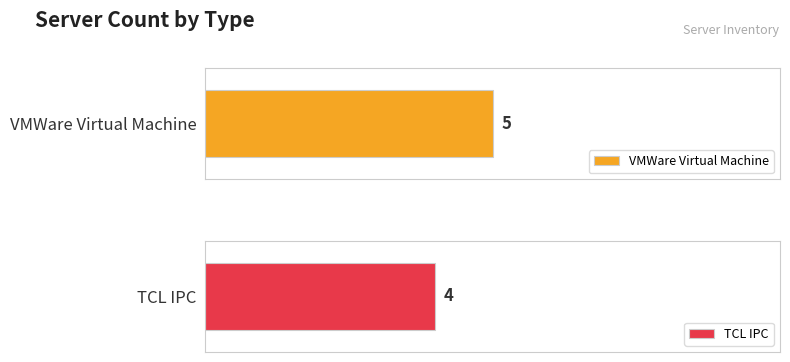

What is the average value of the VMWare Virtual Machine series?

5